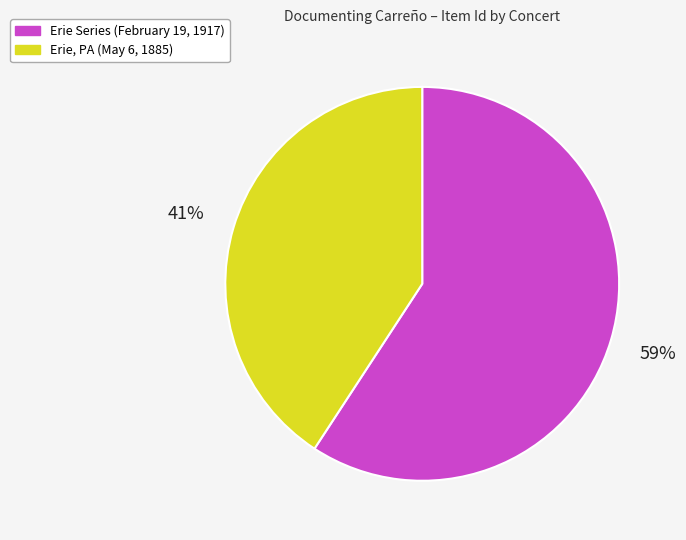

The Erie Series (February 19, 1917) slice represents 59% of the pie. True or false?

True